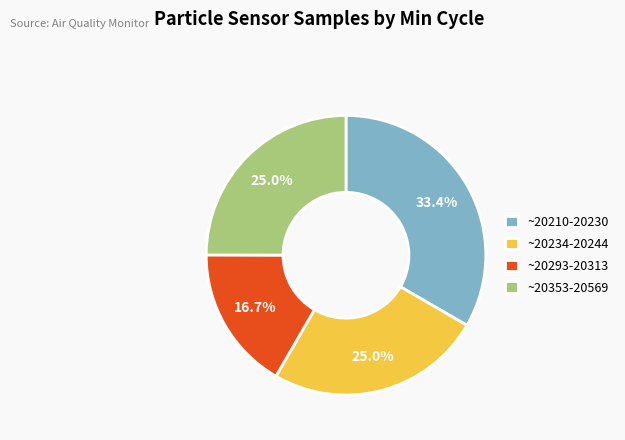

What is the ratio of the value at ~20234-20244 to the value at ~20293-20313?

1.5